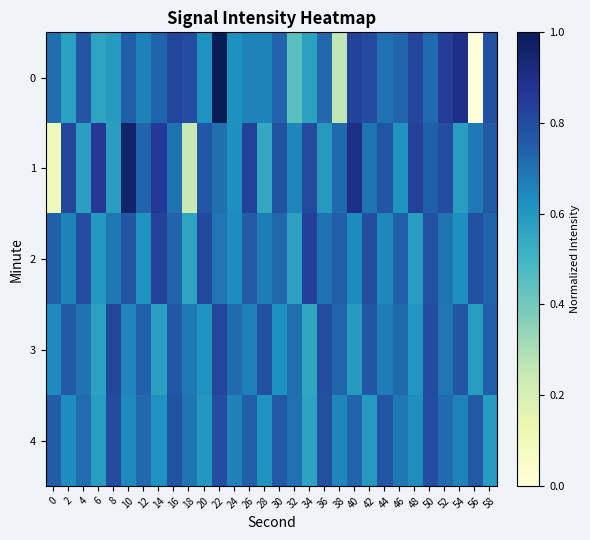

List the series in order of their peak value, lowest first.

4, 3, 2, 1, 0